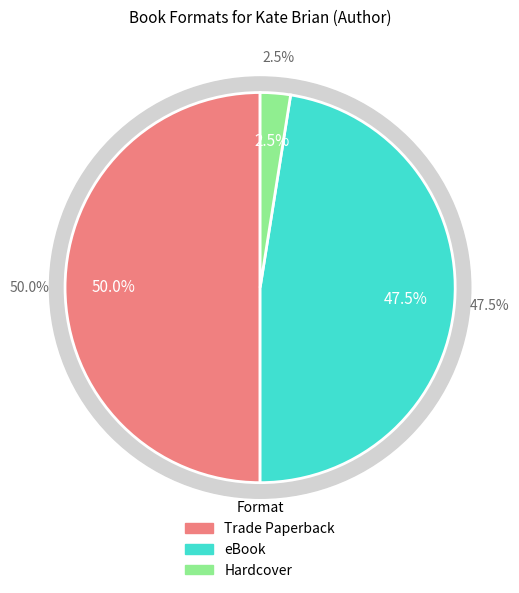

Combined, do Trade Paperback and Hardcover account for over 50%?

Yes